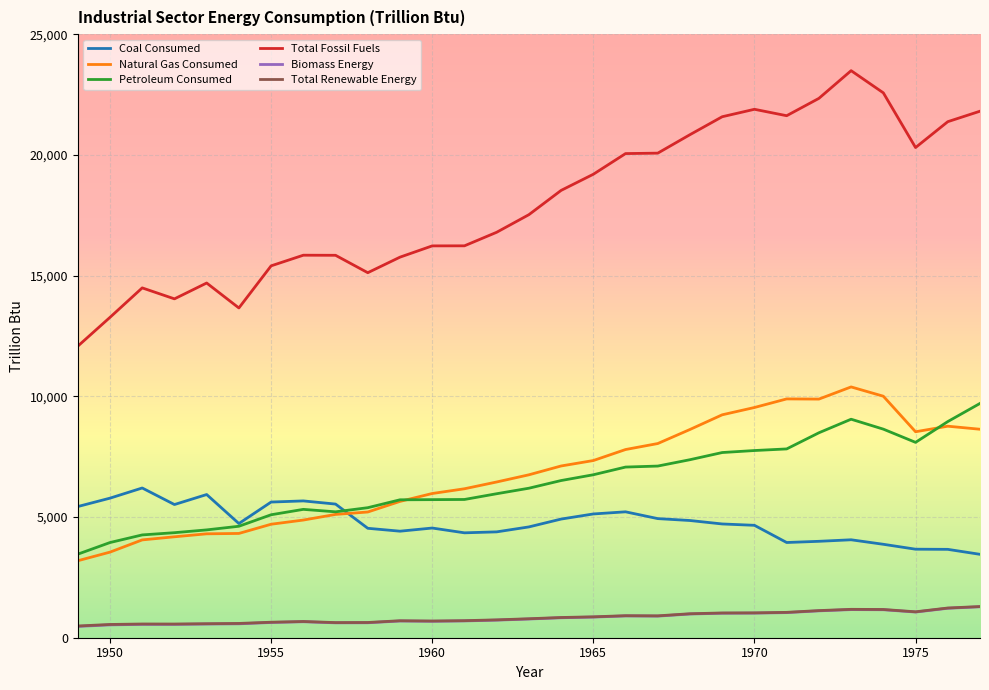

What is the difference between the maximum and minimum values in the Total Renewable Energy series?

806.5